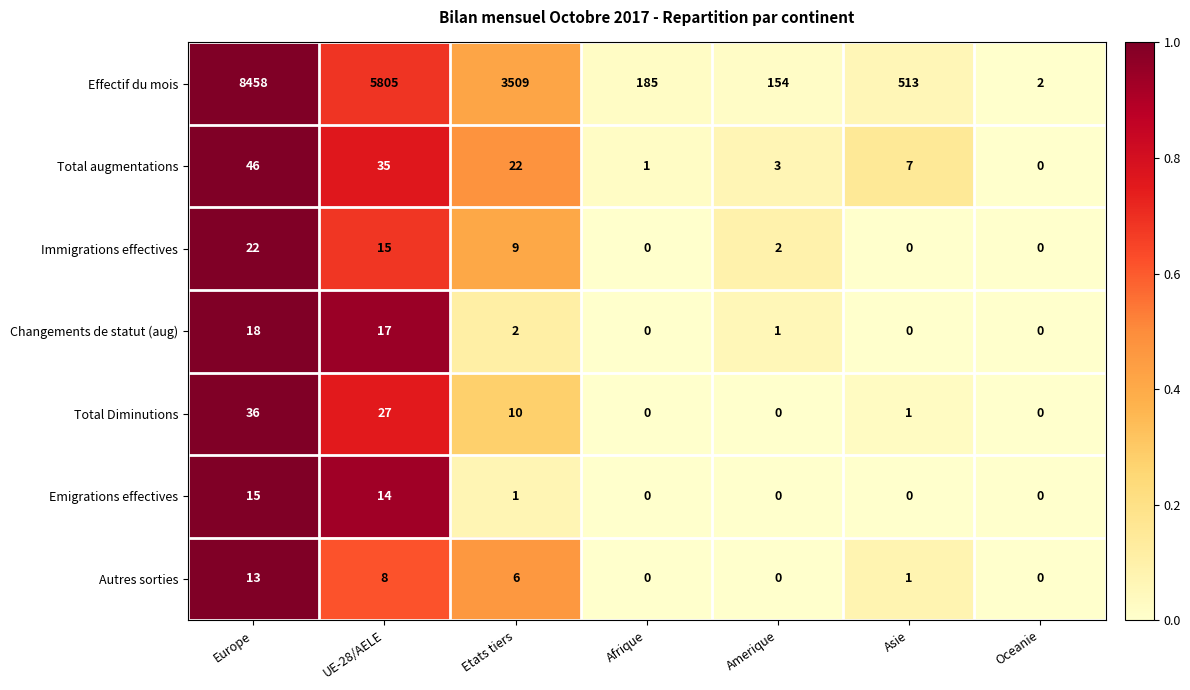

Is it true that Effectif du mois equals 513 at Asie?

True